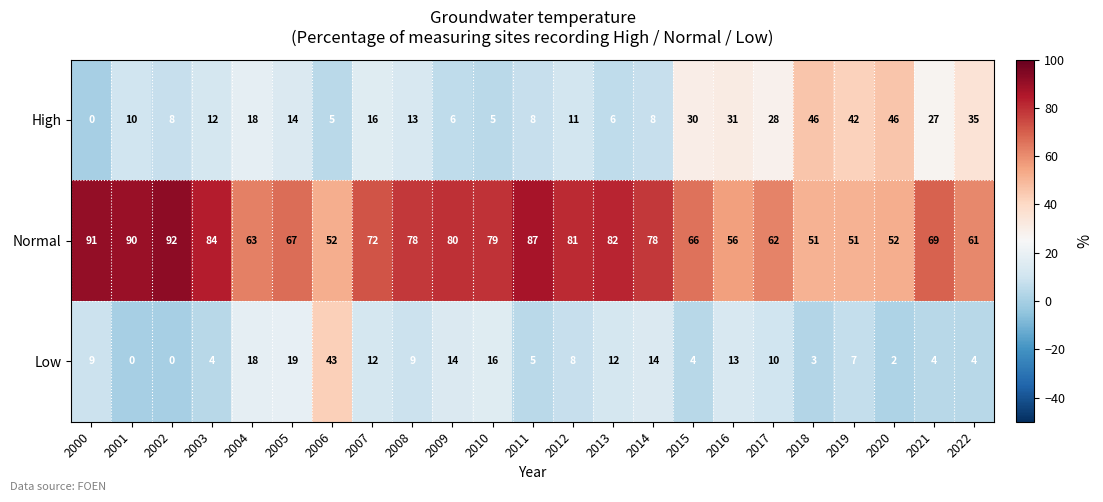

Count the number of categories in the chart.

23